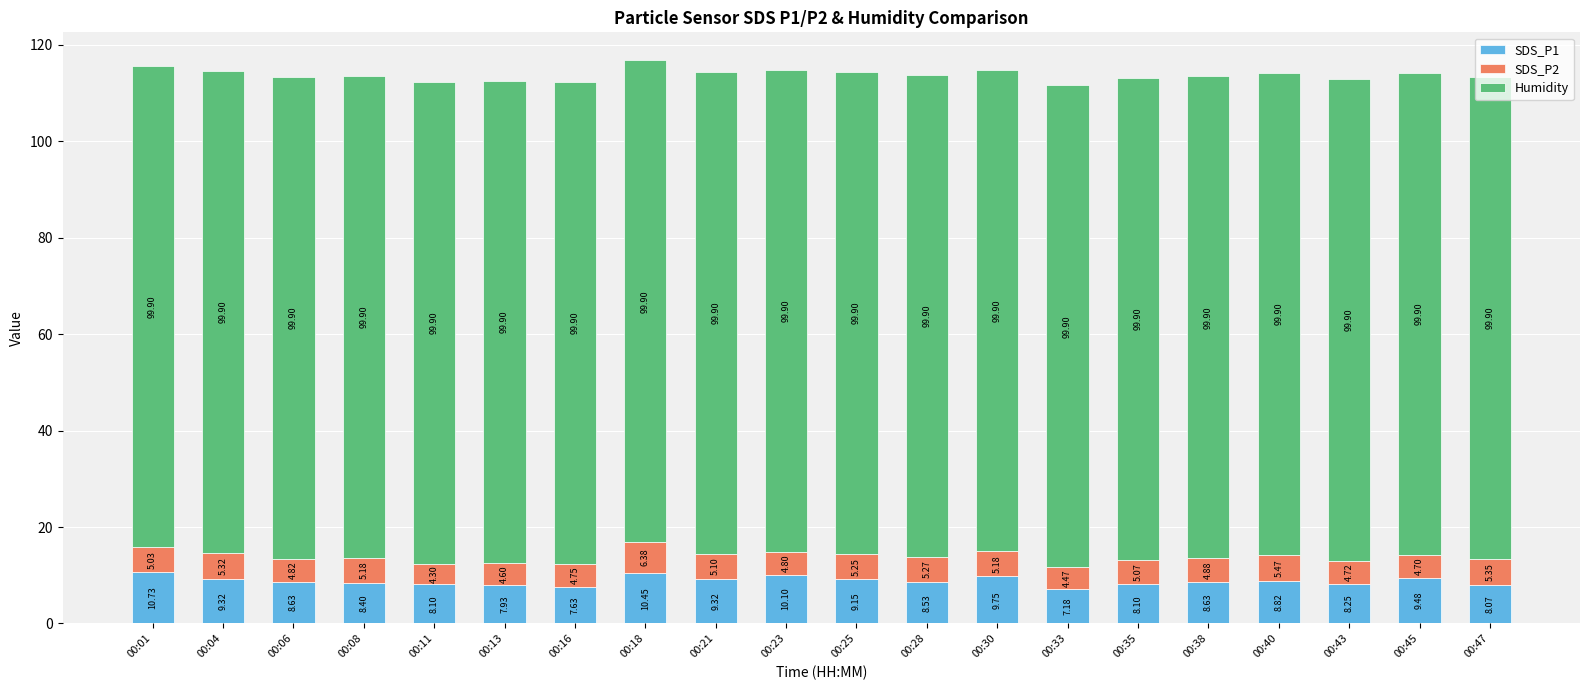

At which category is the sum across all series the highest?

00:18